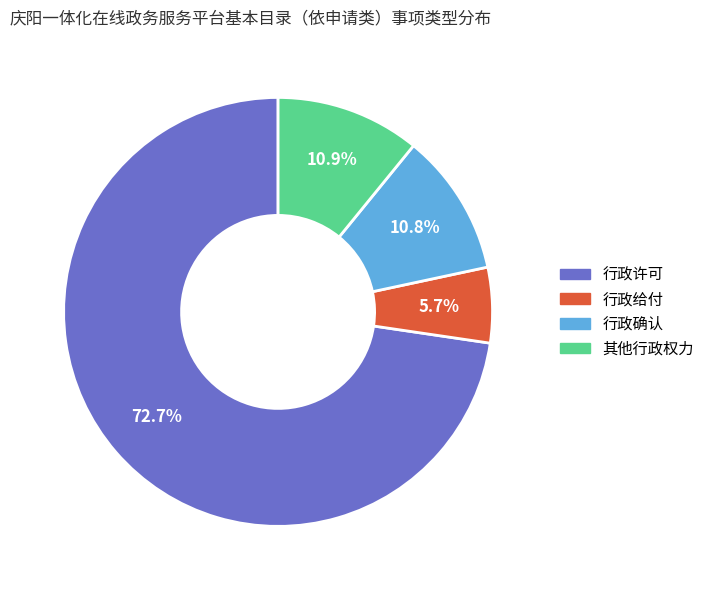

To the nearest percent, what is the combined percentage of 行政许可 and 行政确认?

83%